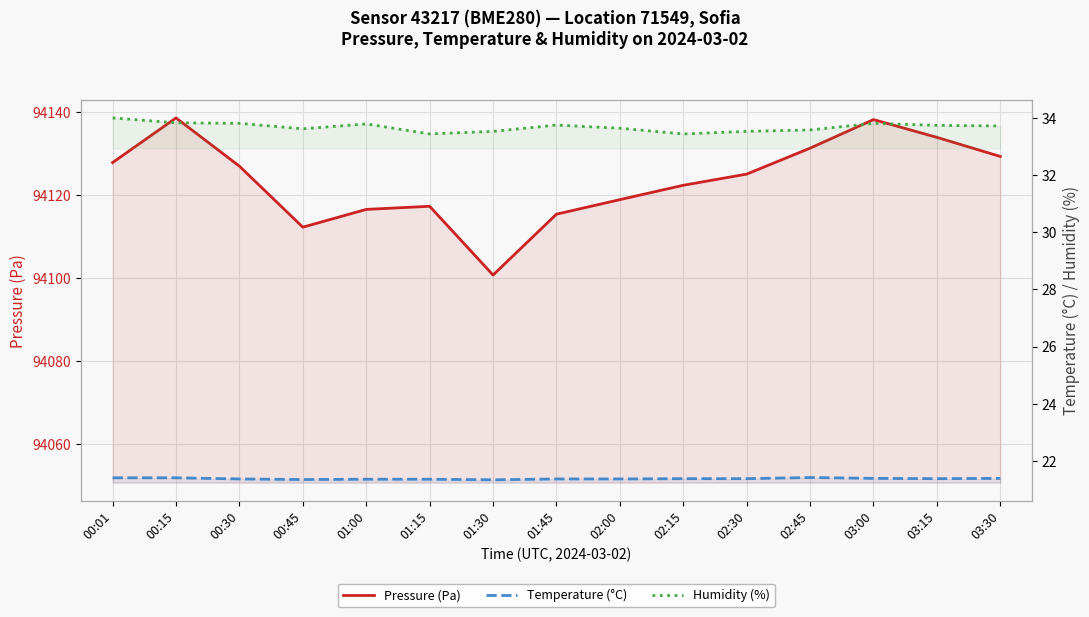

What are all the series names shown in the legend?

Pressure (Pa), Temperature (°C), Humidity (%)